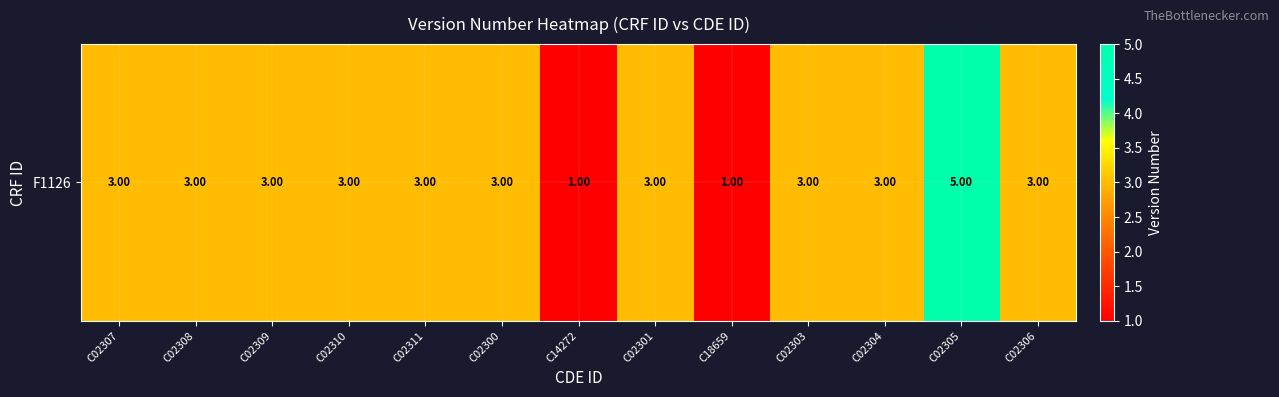

Count the values in the range 3 to 4.

10